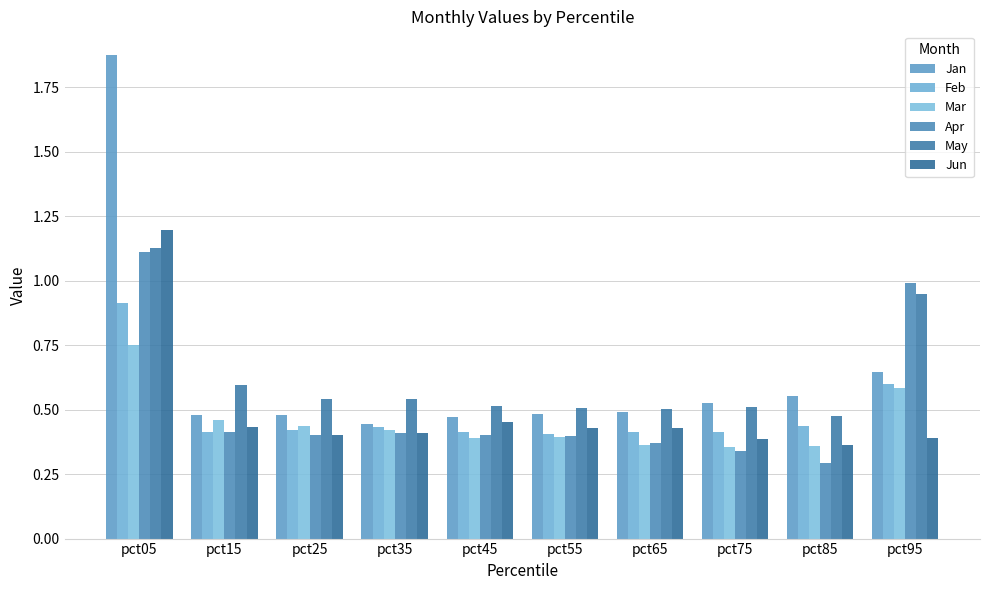

True or false: Jan has a value of 0.5 at pct45.

True